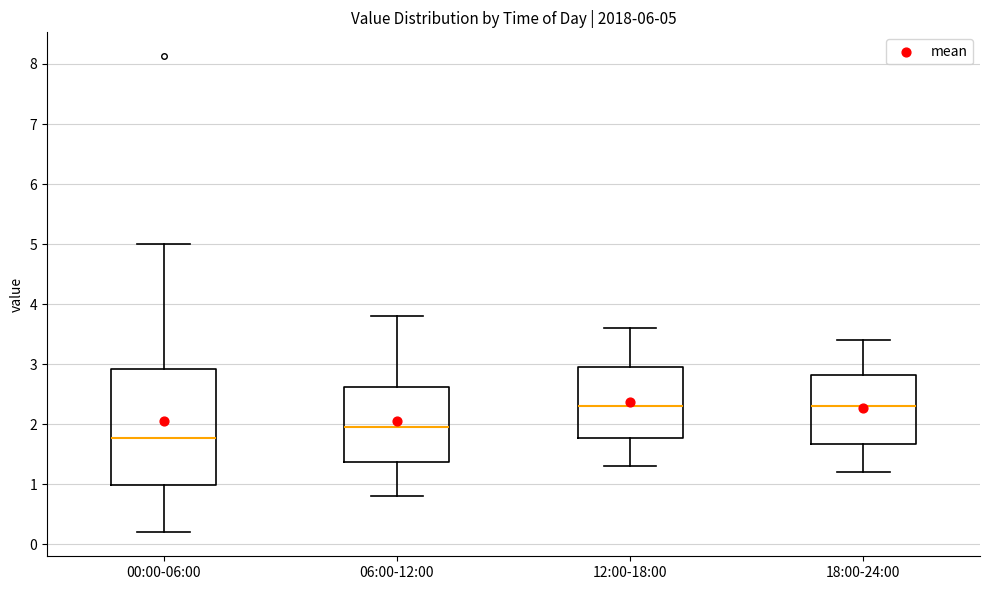

Which box has the lowest median line?

00:00-06:00